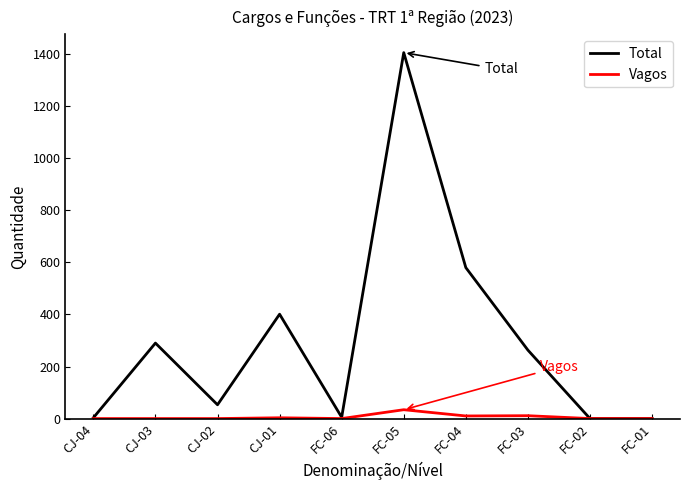

Where is Total nearest to the value 703?

FC-04